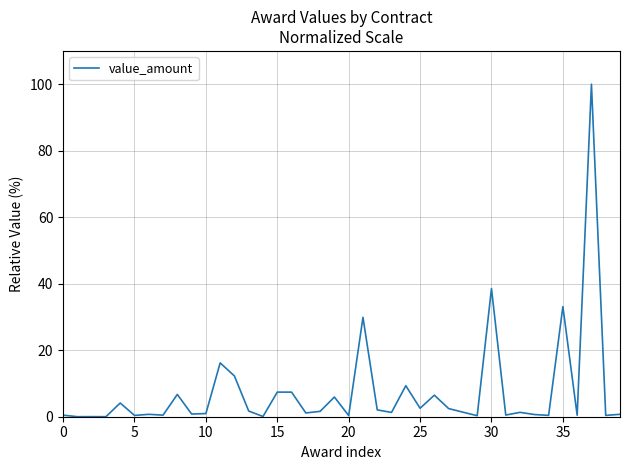

What is the difference between the second highest and second lowest values?

38.5